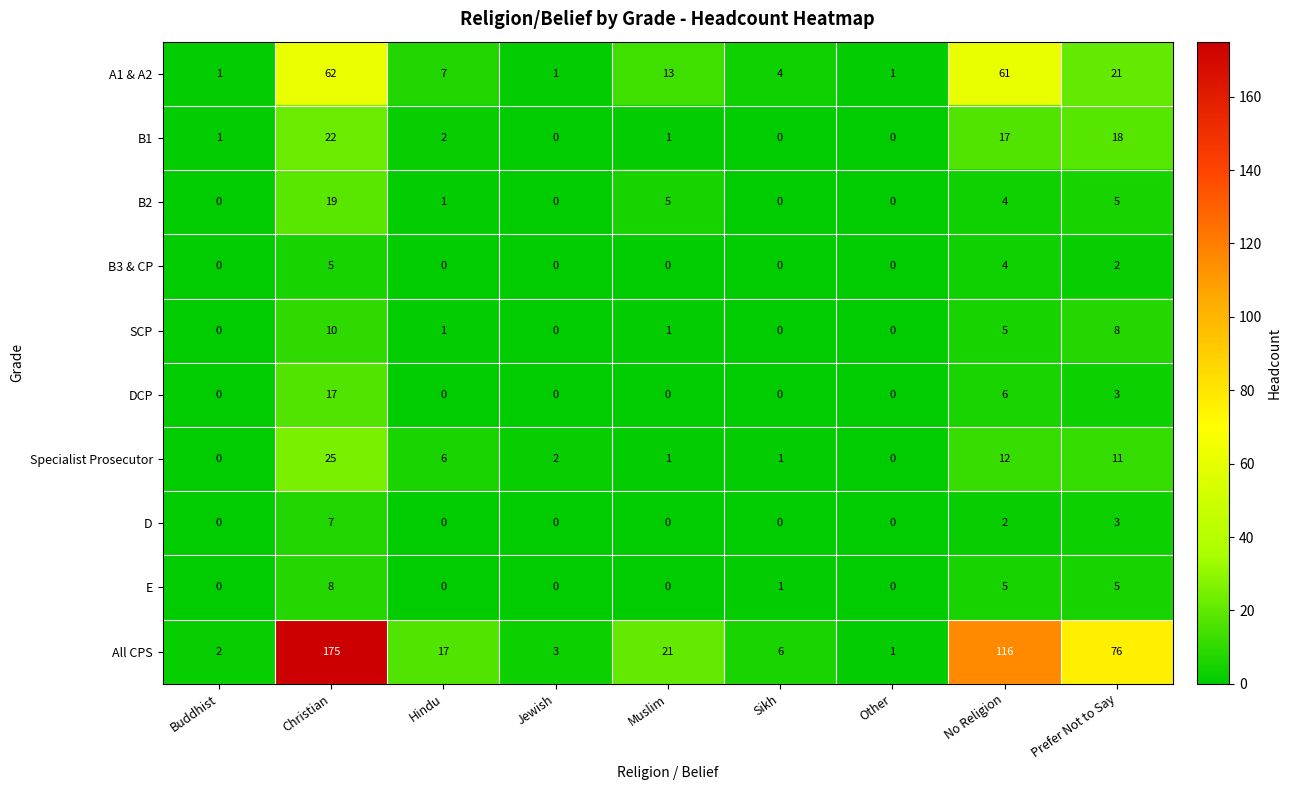

Which series has the widest spread of values?

All CPS